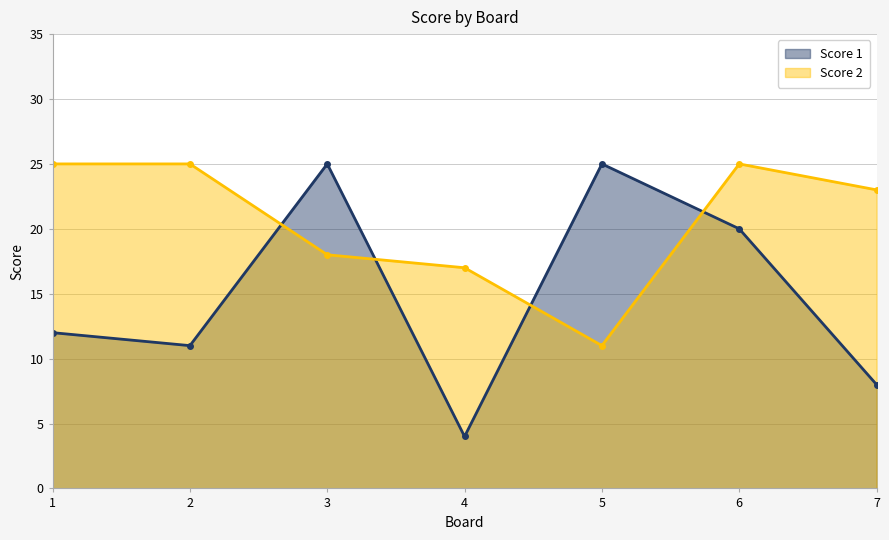

Rank the series at 5 from highest to lowest value.

Score 1, Score 2